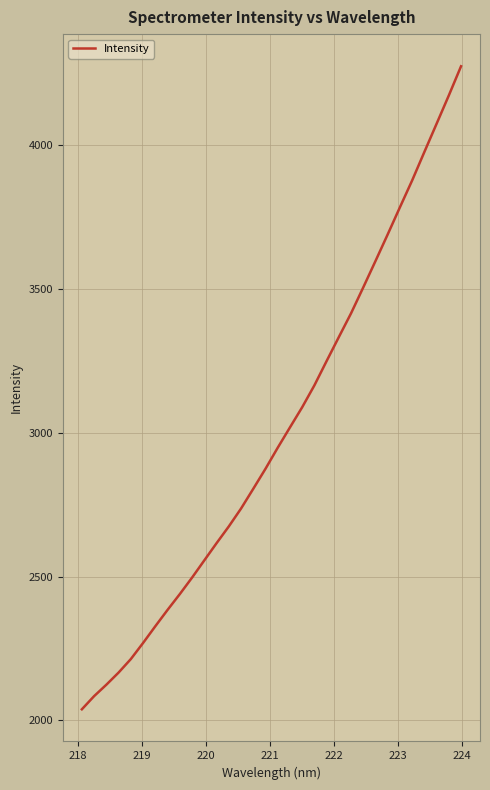

What is the difference between the second highest and minimum values?

2135.6